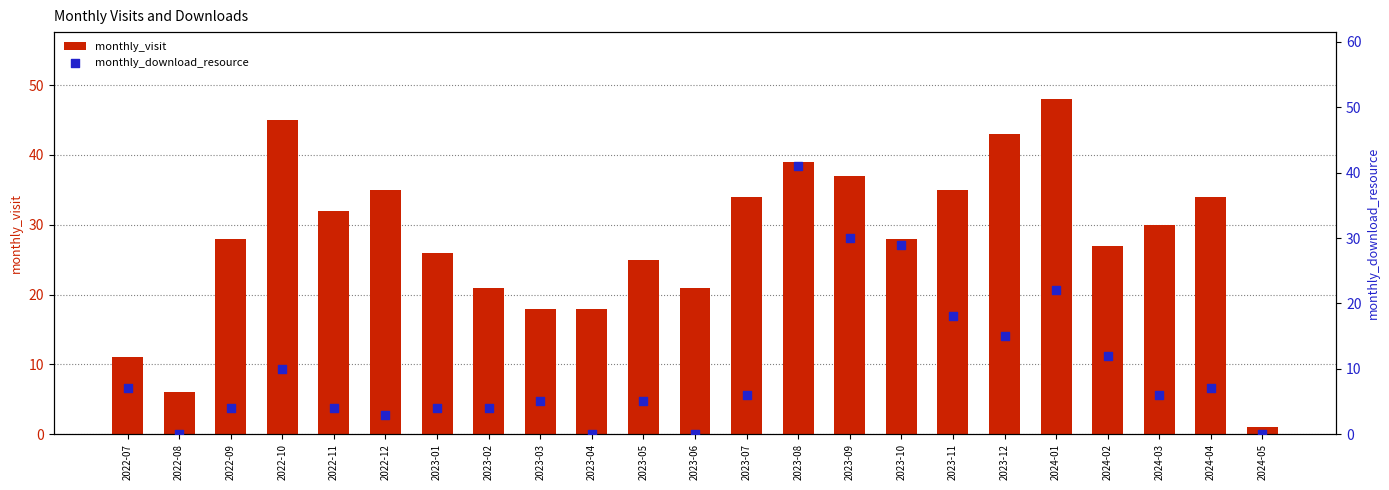

Which series has the largest total across all categories?

monthly_visit